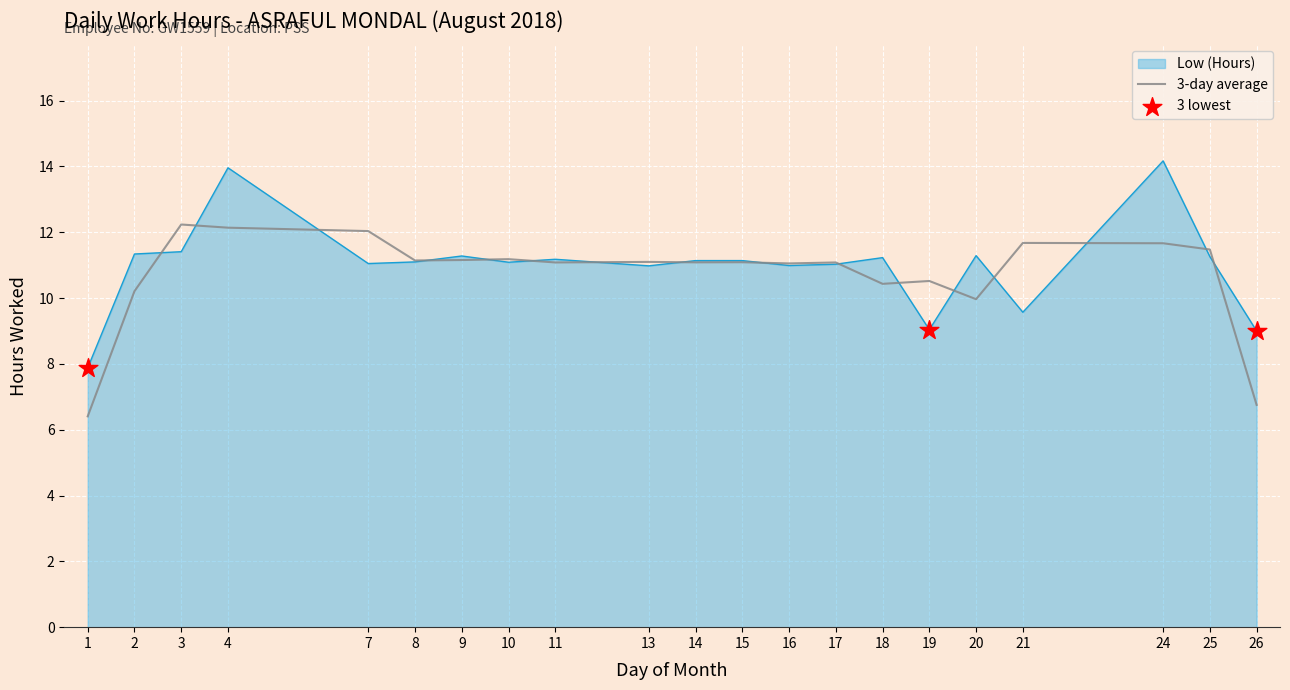

Between 19 and 24, which series saw the biggest shift?

Low (Hours)